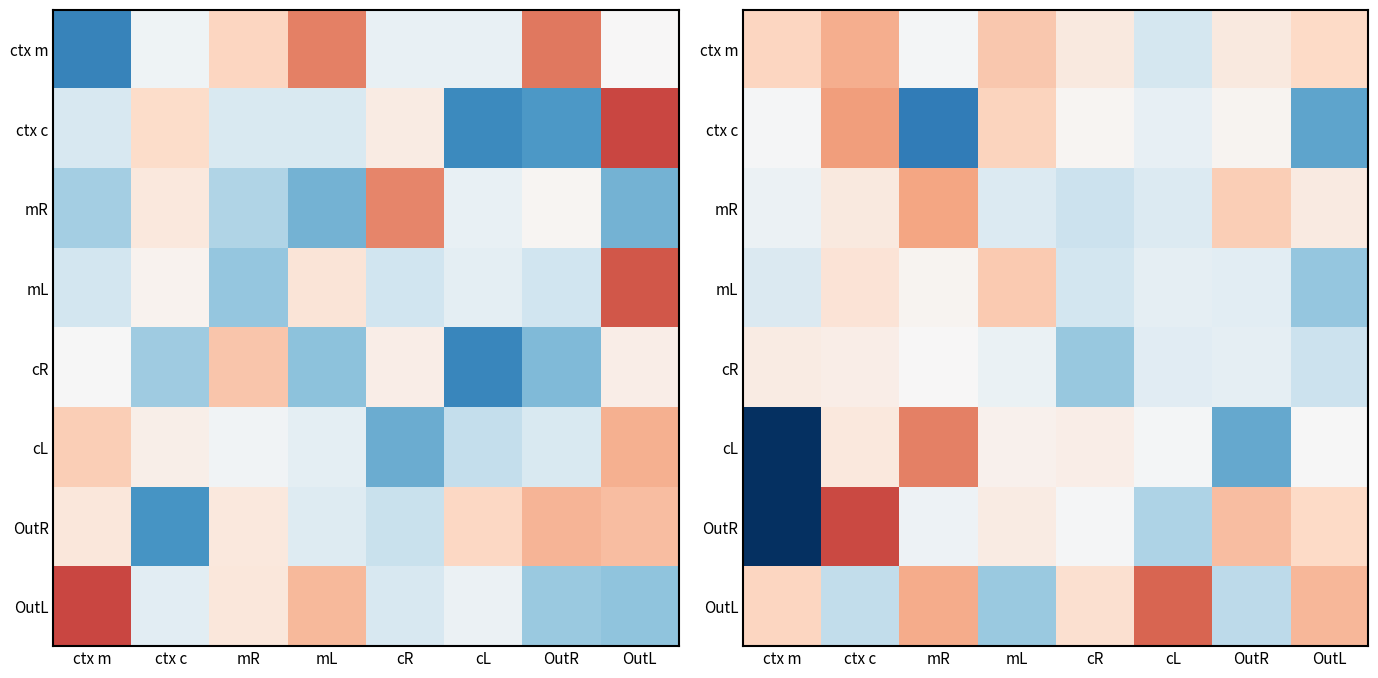

True or false: cL has a value of 0.1 at cR.

False